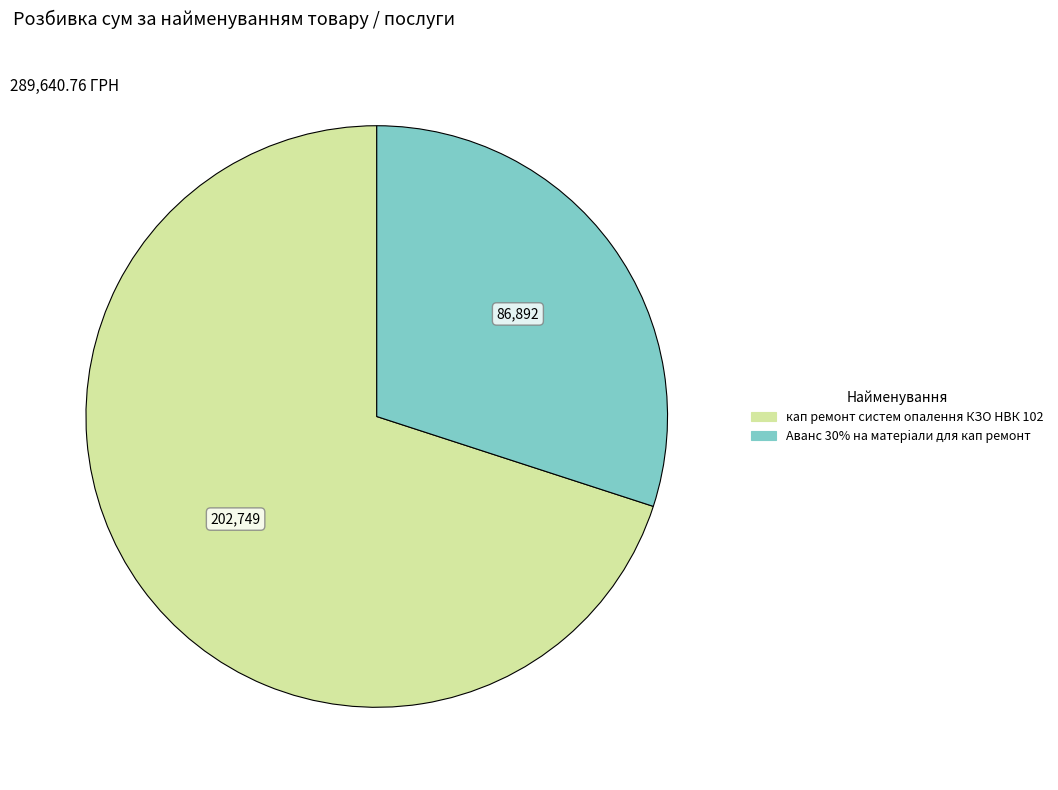

What is the ratio of the value at Аванс 30% на матерiали для кап ремонт to the value at кап ремонт систем опалення КЗО НВК 102?

0.4